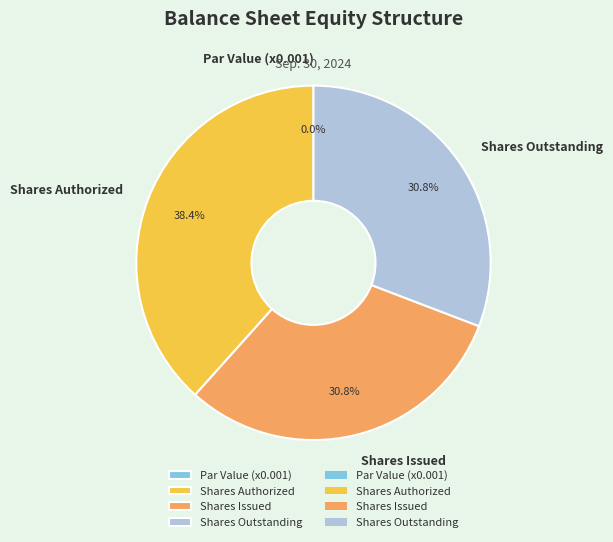

What percentage is the Common stock shares authorized slice, to the nearest percent?

38%